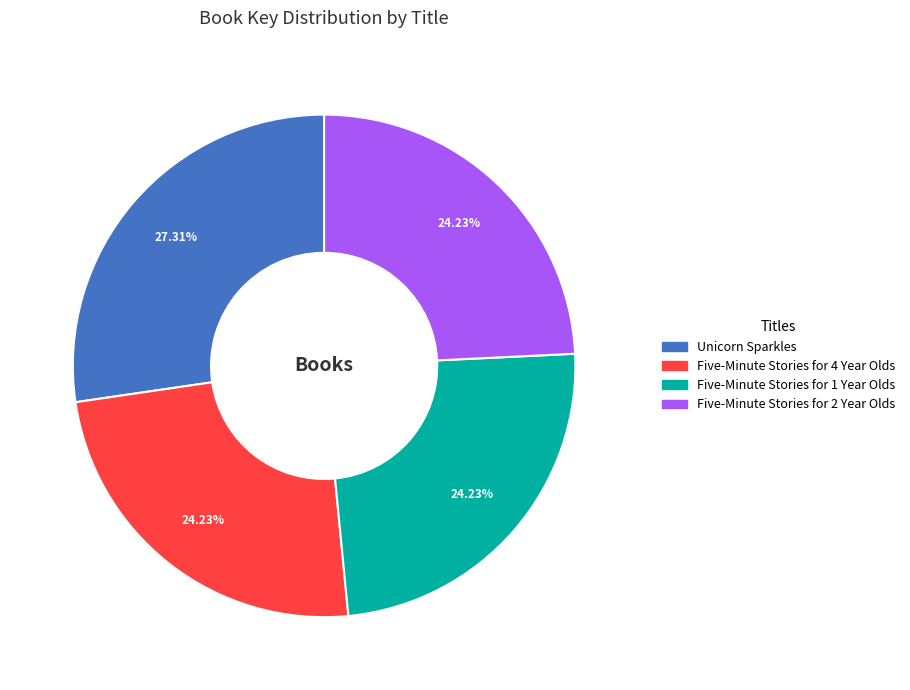

To the nearest percent, what percentage of the pie is Five-Minute Stories for 4 Year Olds?

24%